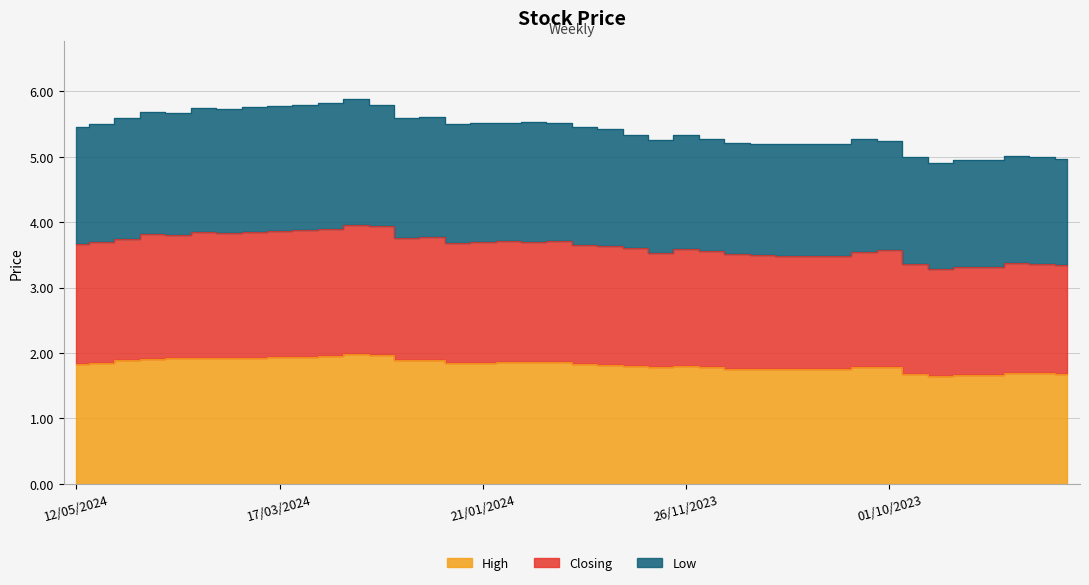

Rank the categories by Low value from lowest to highest.

17/09/2023, 10/09/2023, 03/09/2023, 13/08/2023, 24/09/2023, 20/08/2023, 27/08/2023, 05/11/2023, 29/10/2023, 22/10/2023, 15/10/2023, 12/11/2023, 01/10/2023, 03/12/2023, 08/10/2023, 19/11/2023, 26/11/2023, 10/12/2023, 17/12/2023, 24/12/2023, 12/05/2024, 05/05/2024, 28/01/2024, 14/01/2024, 21/01/2024, 31/12/2023, 07/01/2024, 11/02/2024, 28/04/2024, 04/02/2024, 14/04/2024, 21/04/2024, 31/03/2024, 07/04/2024, 24/03/2024, 17/03/2024, 10/03/2024, 18/02/2024, 03/03/2024, 25/02/2024